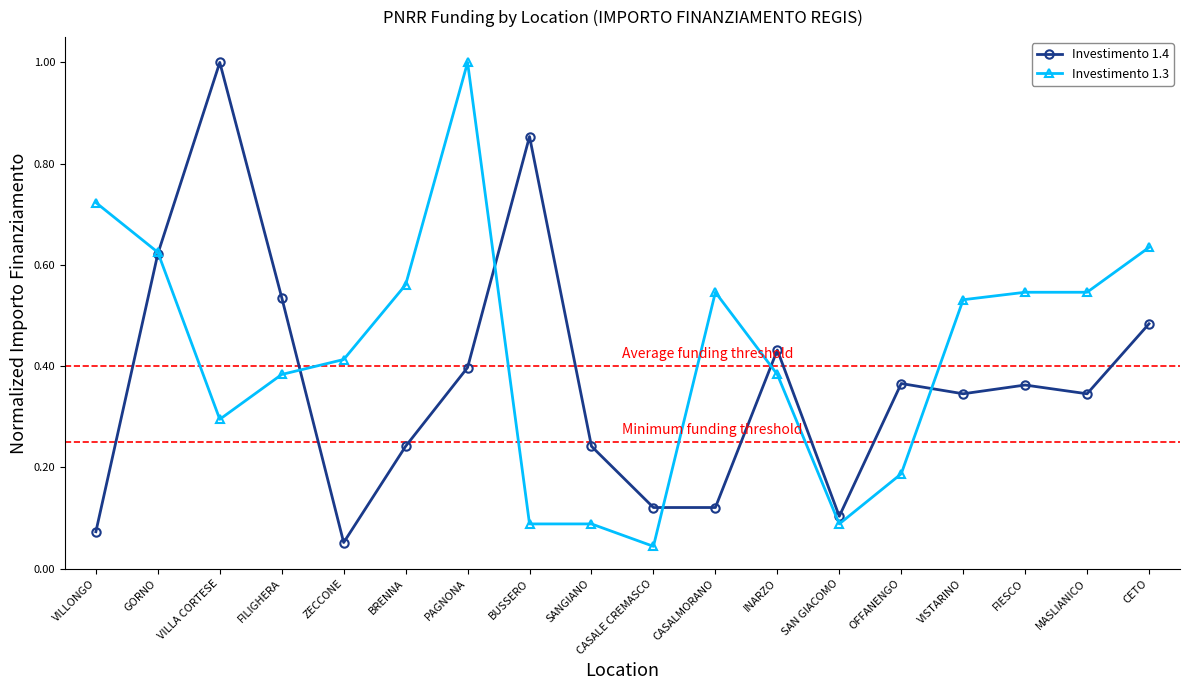

The value of Investimento 1.3 at INARZO is 0.4. True or false?

True